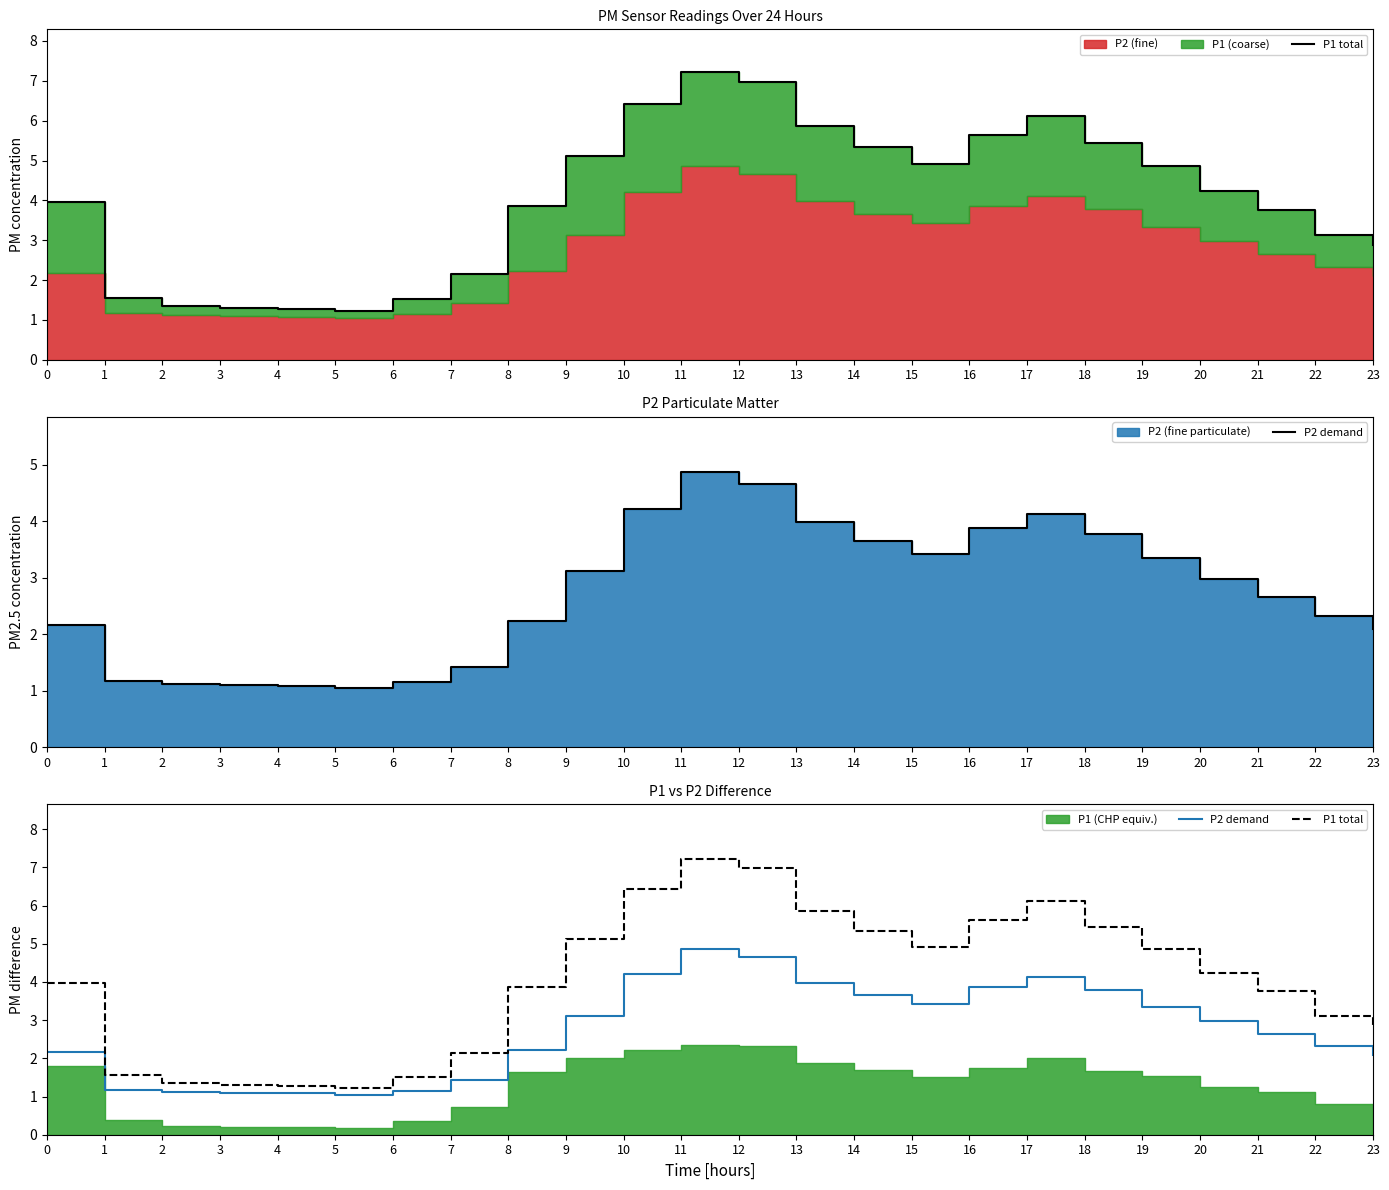

How many interior local peaks does the P1 total series have?

2